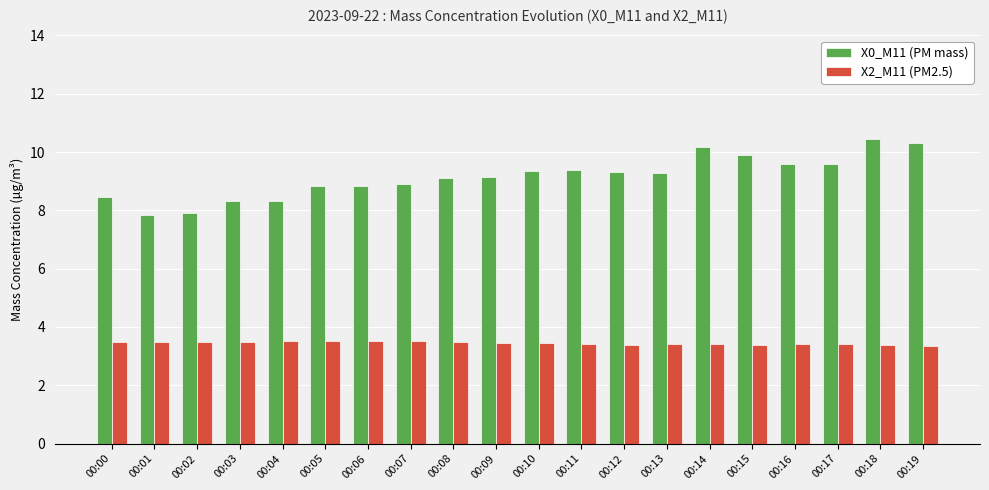

How many bars are there in total?

40